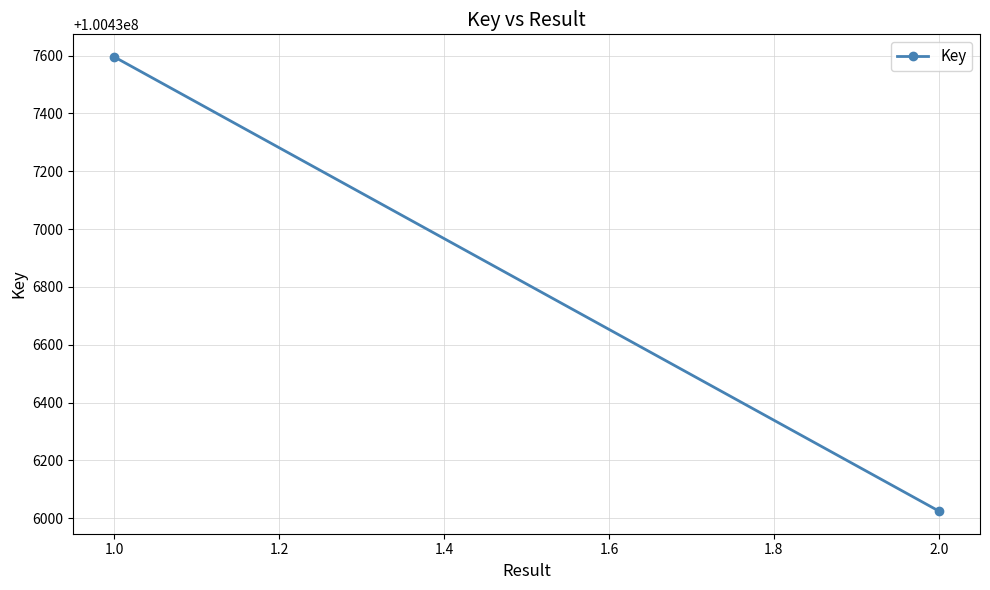

What is the sum of all values?

200873620